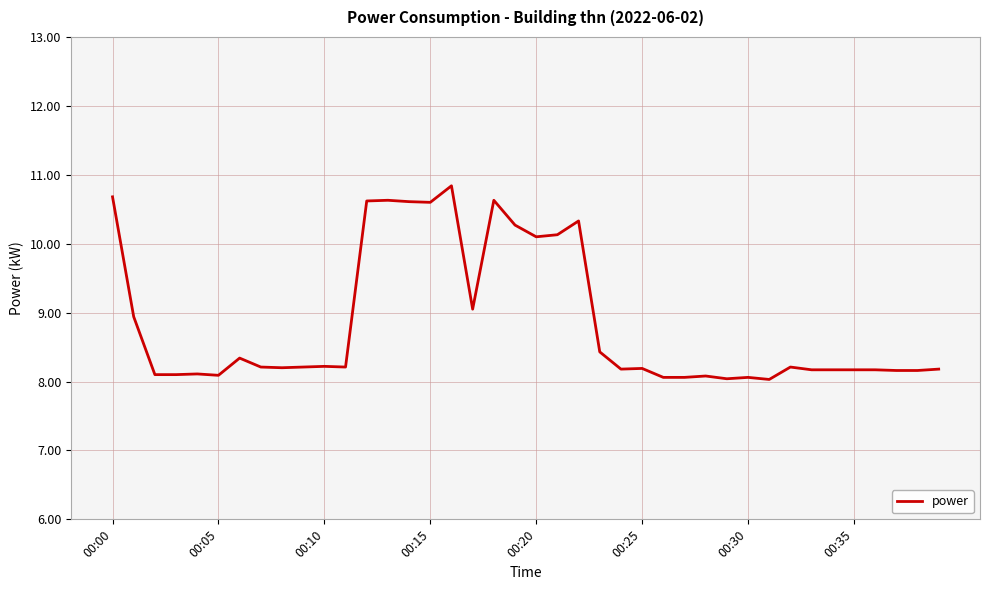

What is the smallest value displayed?

8.0